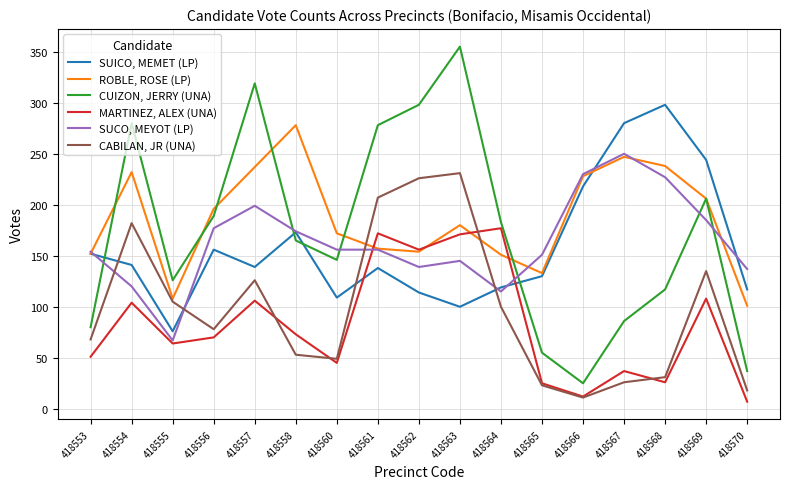

Is it true that ROBLE, ROSE (LP) equals 151 at 418564?

True